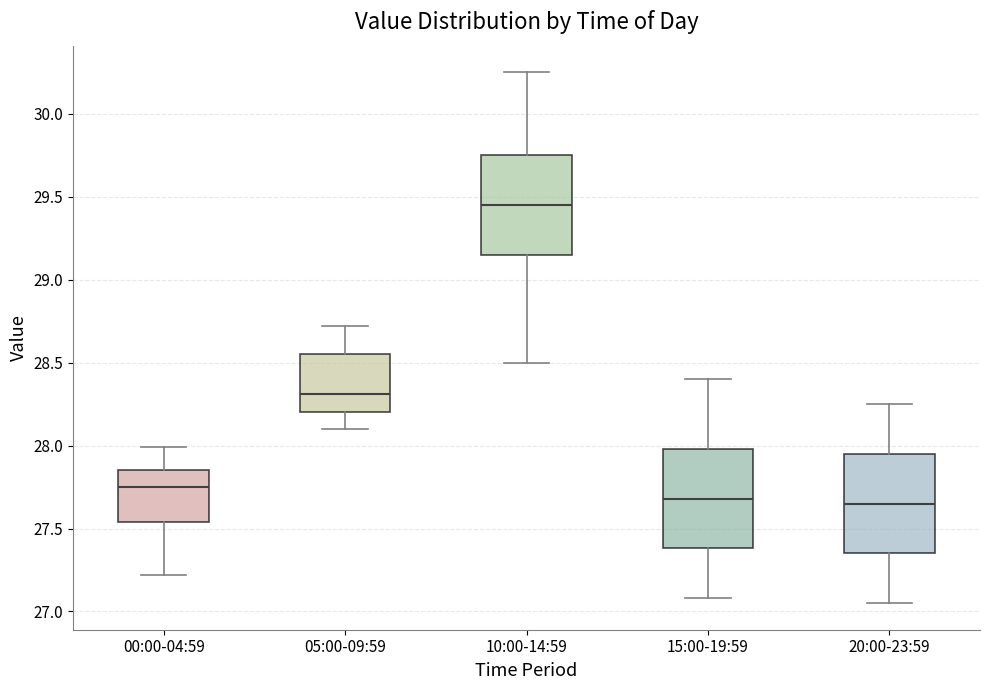

Which box has the highest median line?

10:00-14:59